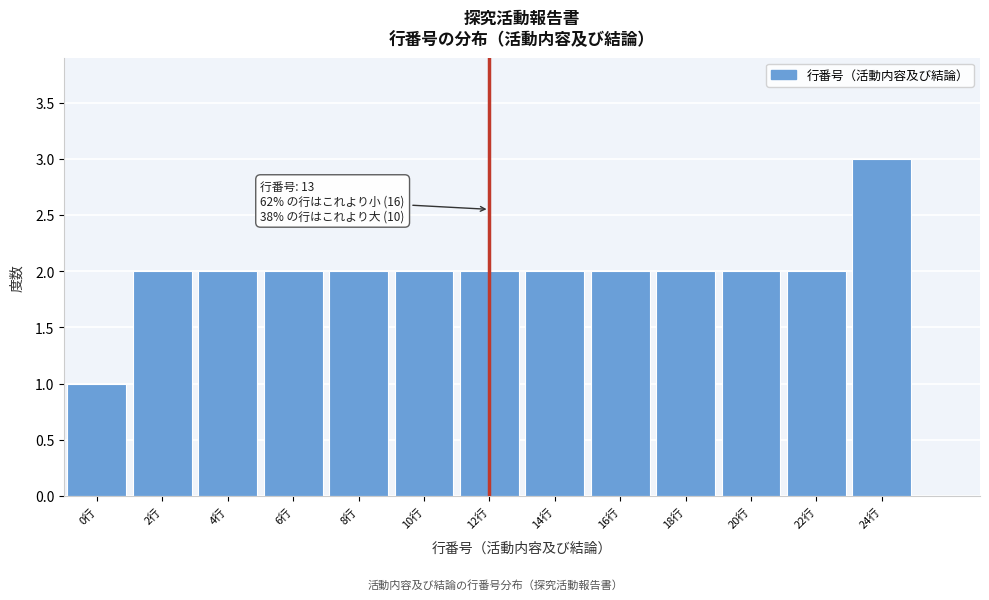

Reading left to right, what are all the values shown in this chart?

1	2	2	2	2	2	2	2	2	2	2	2	3